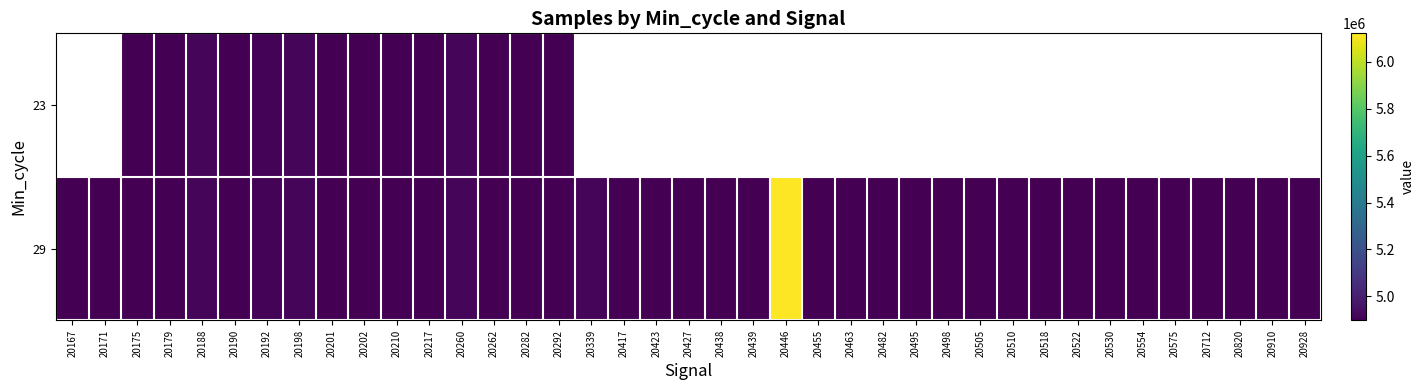

Which category has the highest value across all series?

20446